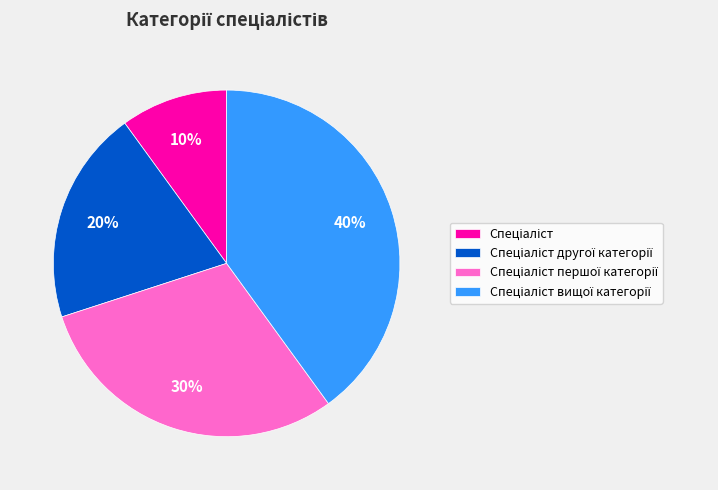

To the nearest percent, what is the difference between the largest and smallest slice percentages?

30%